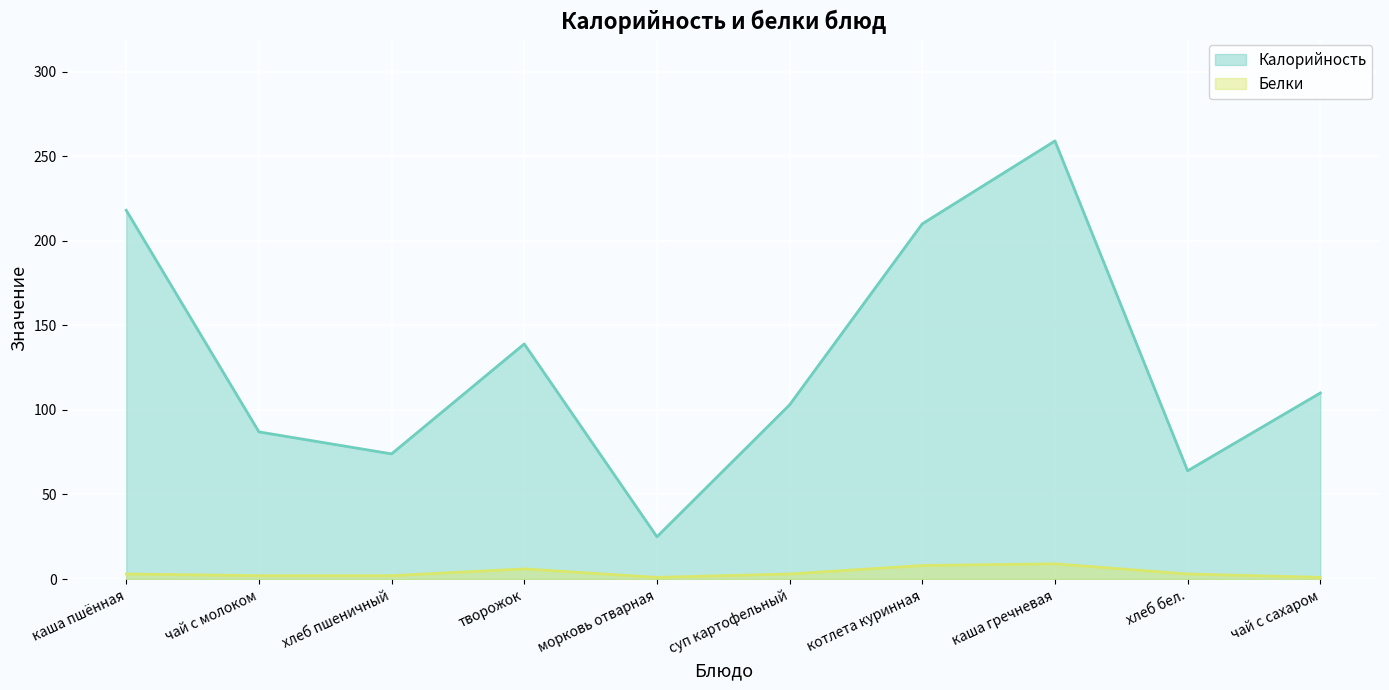

True or false: Белки and Калорийность cross at least once.

False